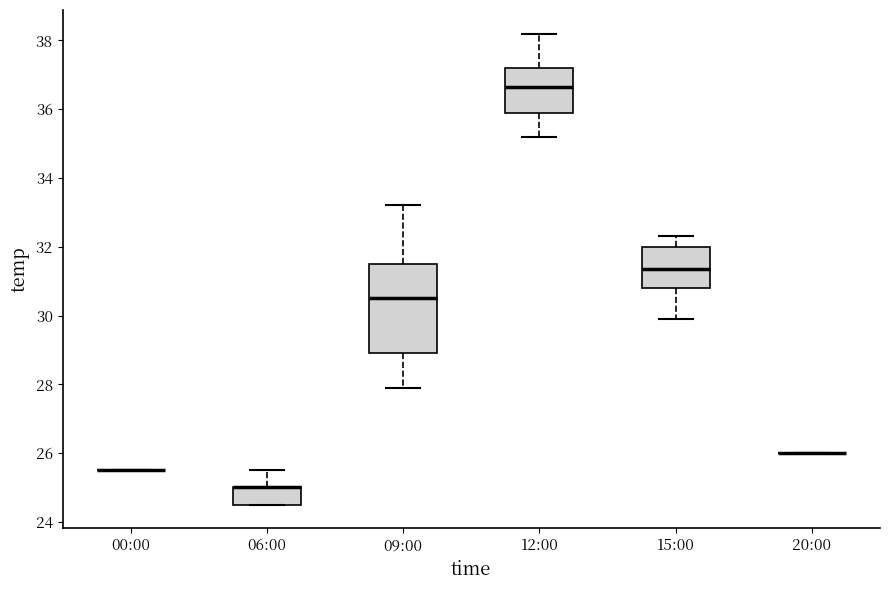

Which box is the tallest, from its lower edge to its upper edge?

09:00